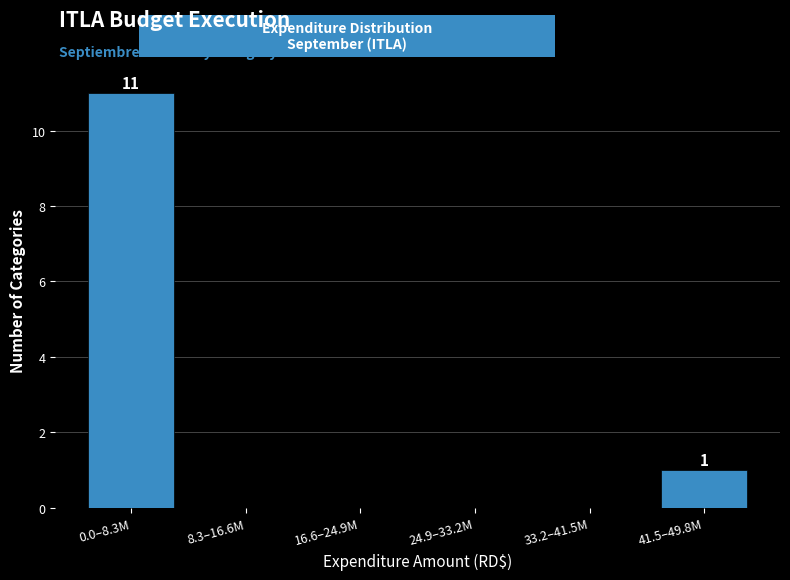

Reading left to right, extract all data points from this chart.

0.0–8.3M=11	8.3–16.6M=0	16.6–24.9M=0	24.9–33.2M=0	33.2–41.5M=0	41.5–49.8M=1